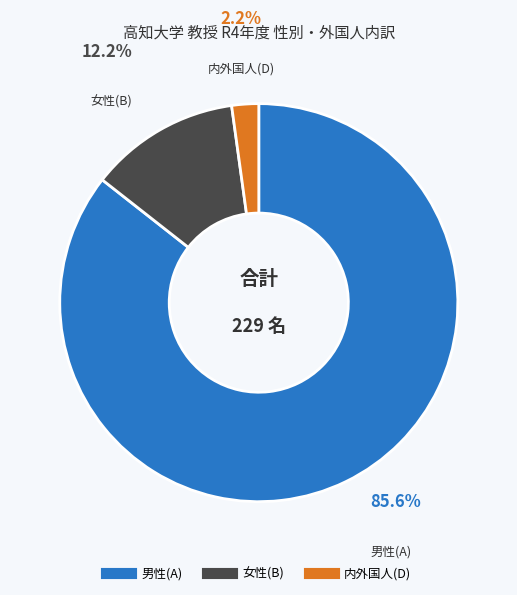

Is the sum of 女性(B) and 内外国人(D) greater than half?

No